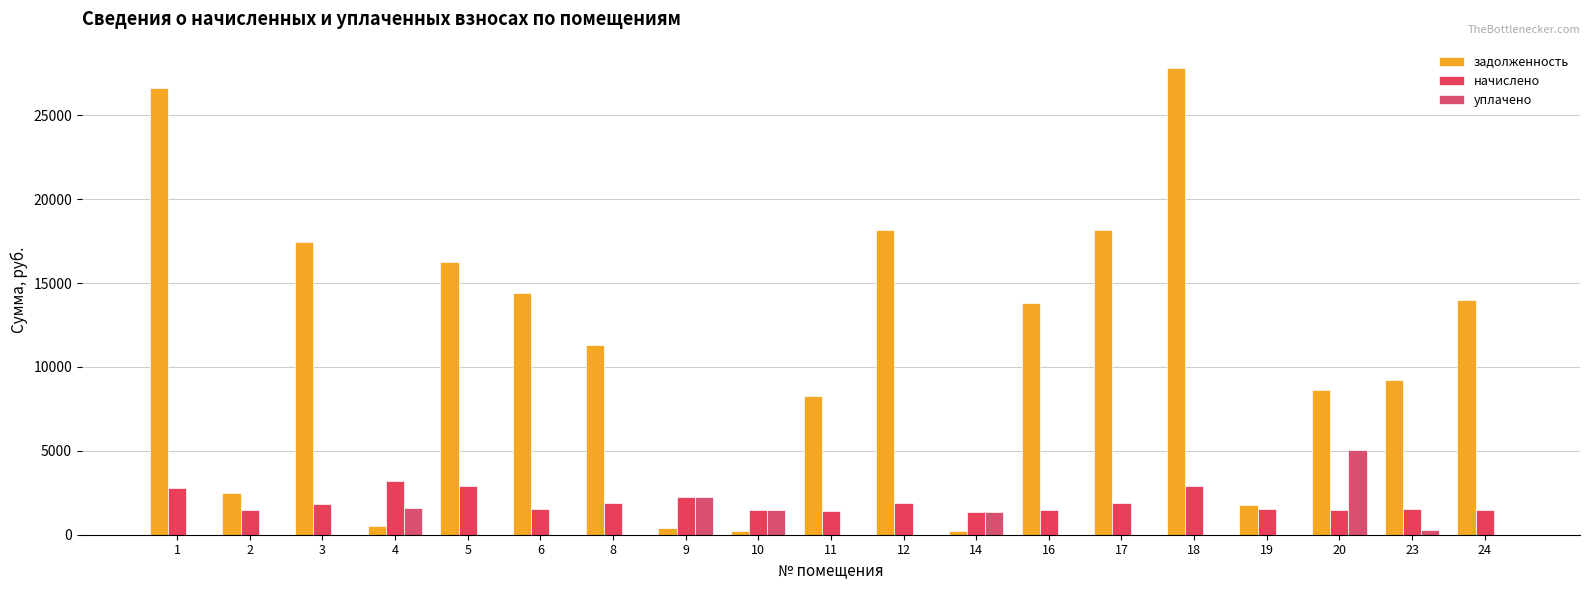

What is the difference between the maximum and second lowest values in the уплачено series?

5047.0